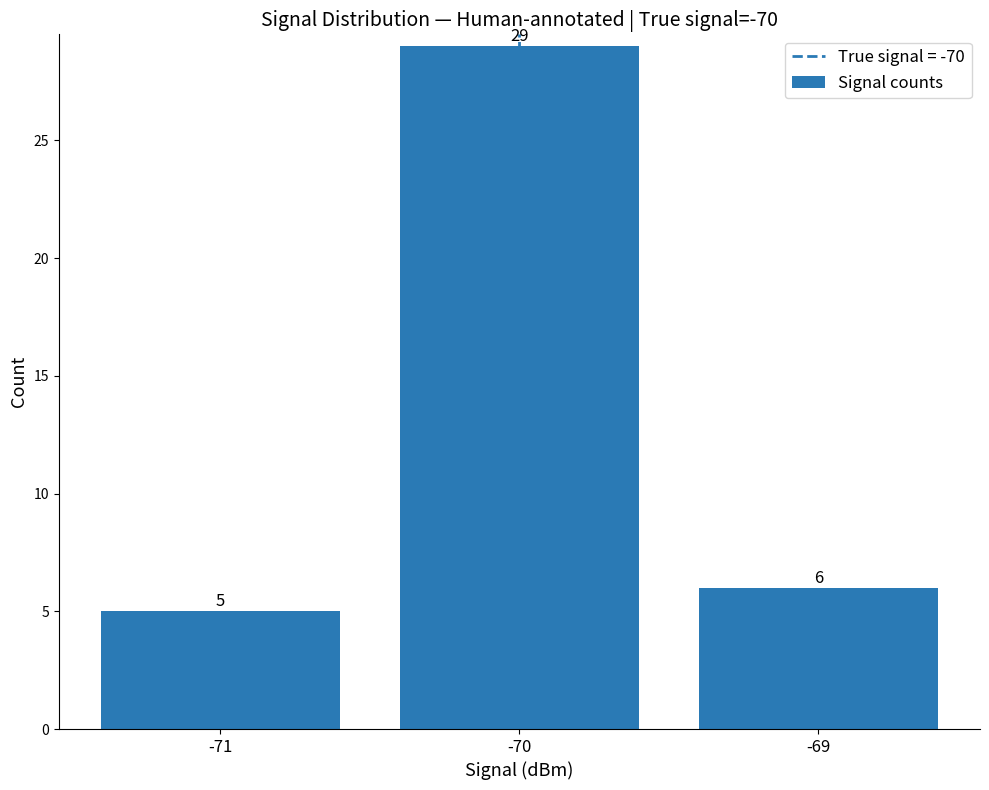

Reading left to right, what are all the values shown in this chart?

5	29	6